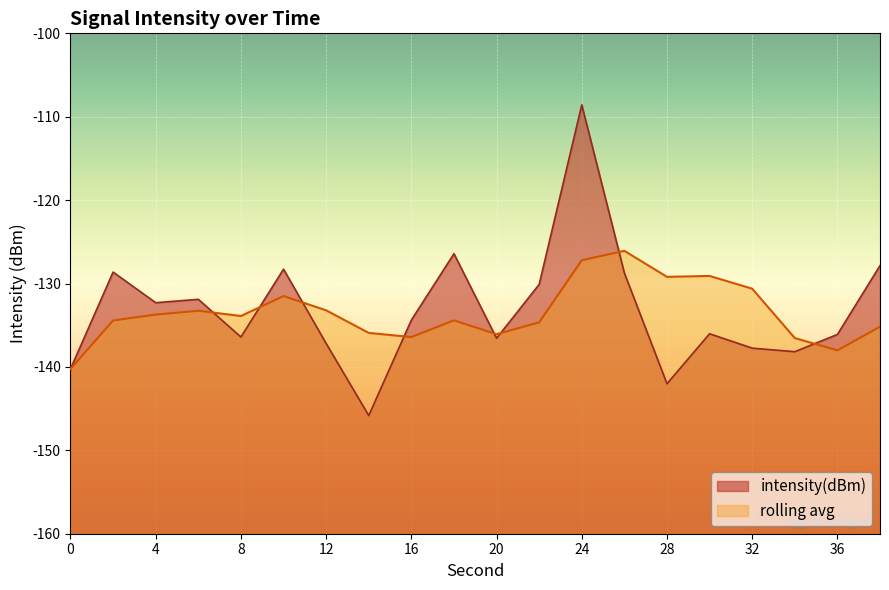

List the labels in order of value, largest first.

24, 18, 38, 10, 2, 26, 22, 6, 4, 16, 30, 36, 8, 20, 12, 32, 34, 0, 28, 14